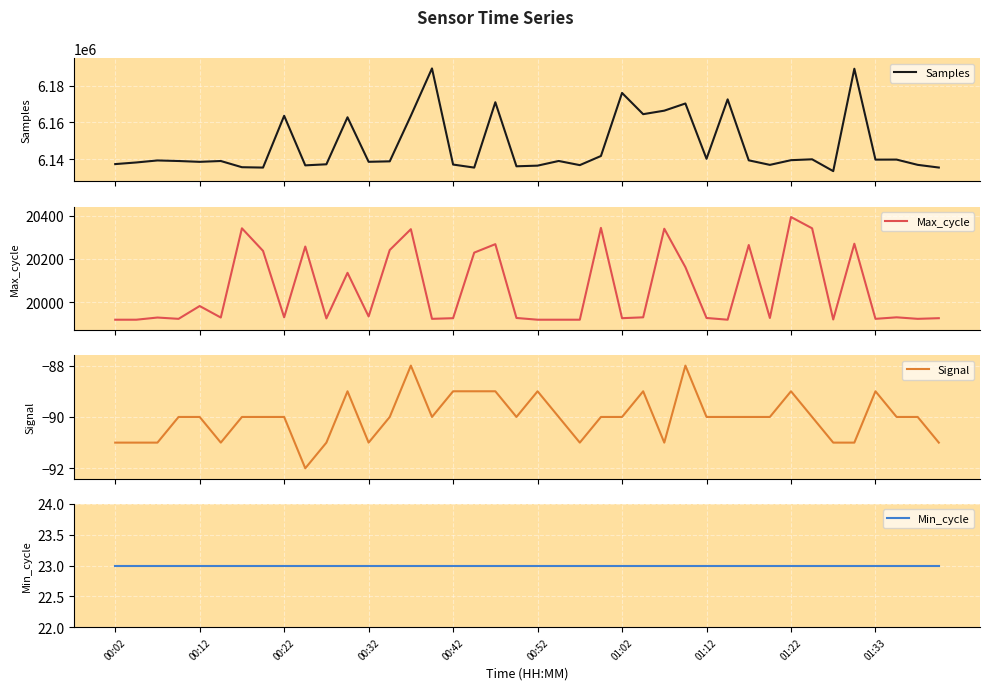

Which has a higher value, 10 or 34?

10